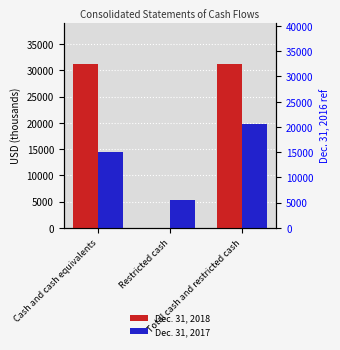

What is the lowest value of the Dec. 31, 2017 series?

5333